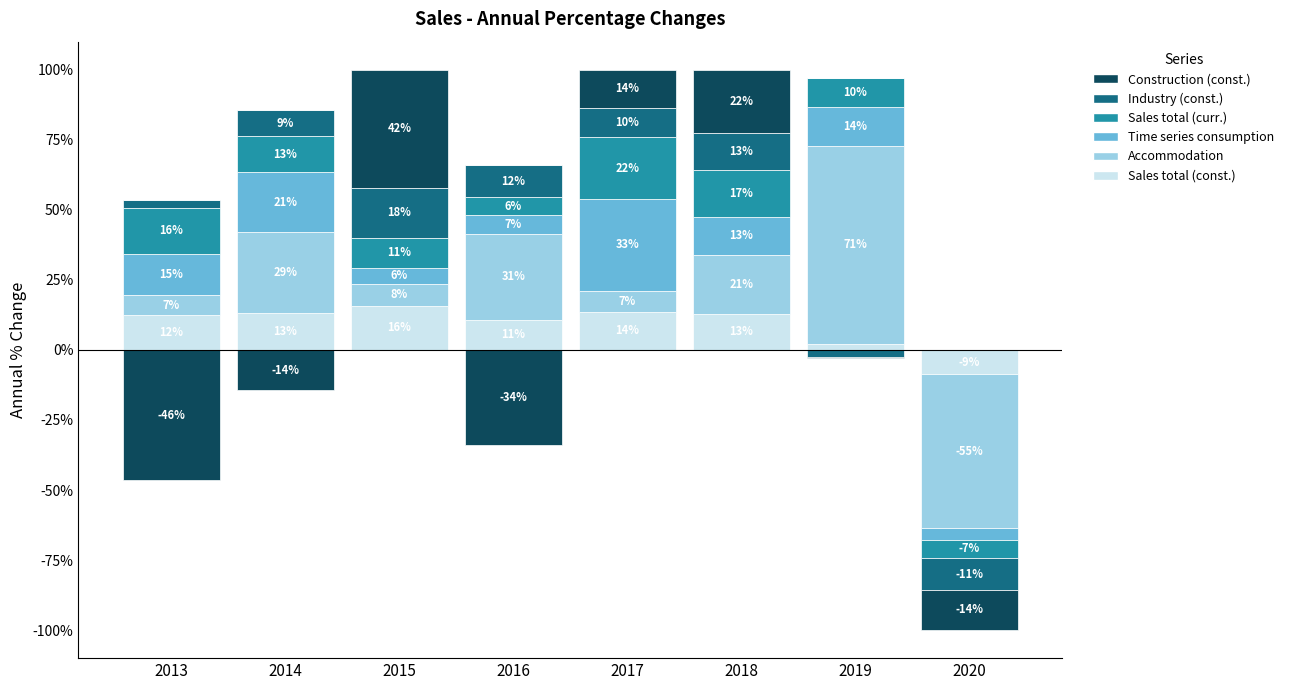

What is the sum of the Sales total (curr.) values at 2018 and 2013?

33.0